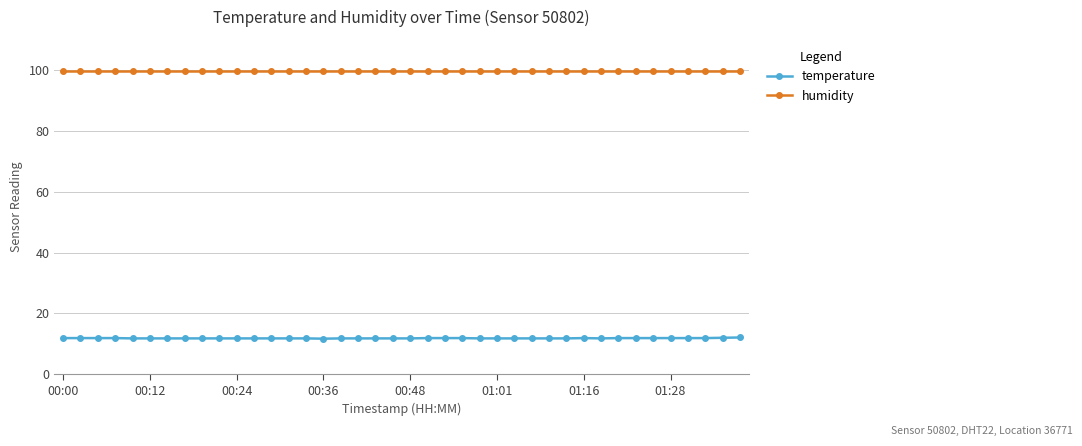

True or false: humidity and temperature intersect in this chart.

False